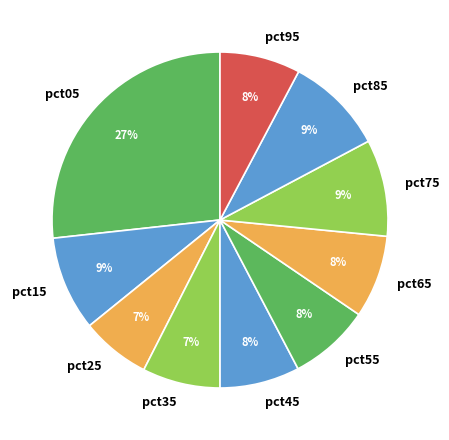

Which has a higher value, pct35 or pct85?

pct85